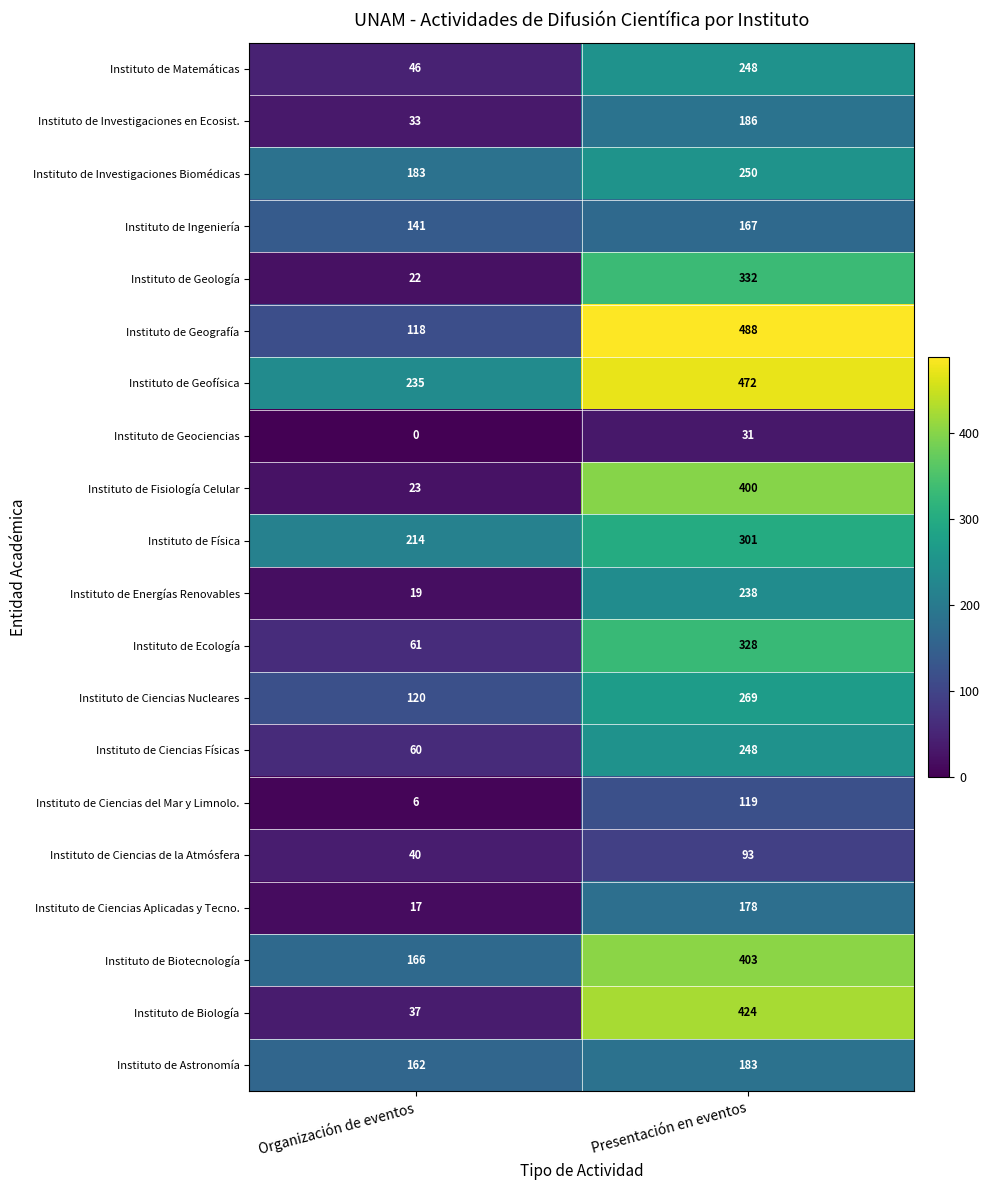

Which series has the largest total across all categories?

Instituto de Geofísica